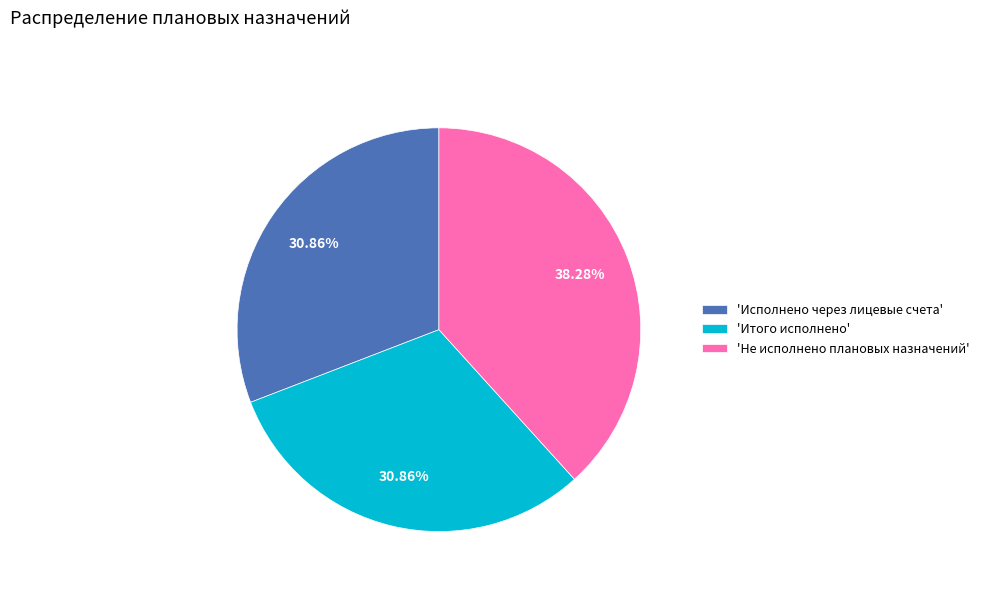

Combined, do 'Итого исполнено' and 'Исполнено через лицевые счета' account for over 50%?

Yes